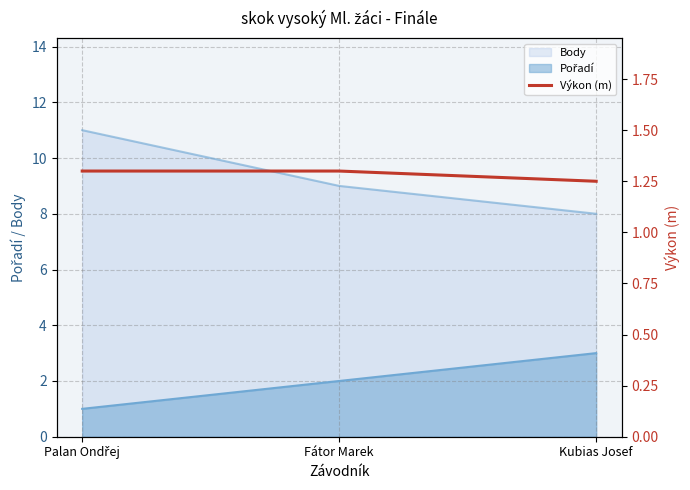

At which label is the value closest to 1?

Kubias Josef